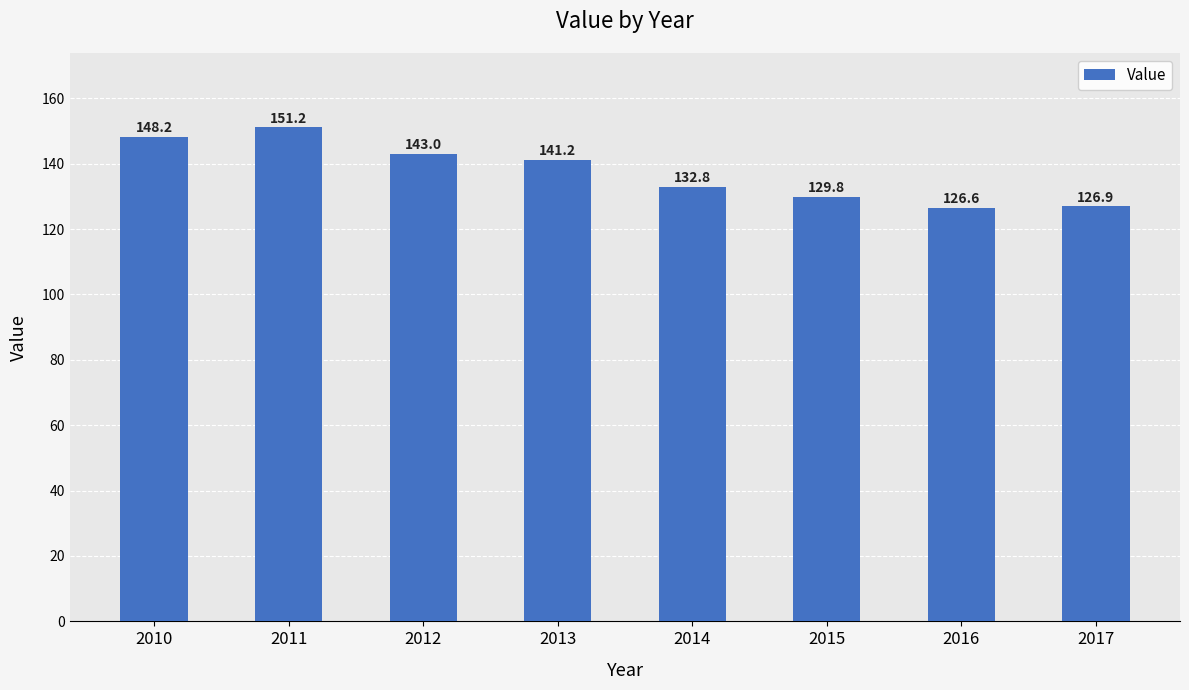

True or false: the data shows 224.0 at 2017.

False